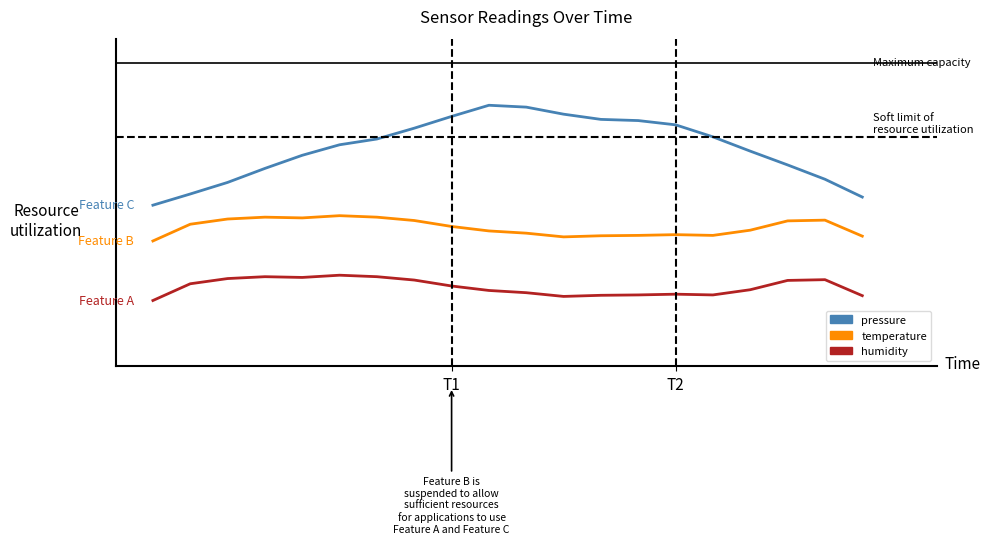

At which category is the sum across all series the highest?

9